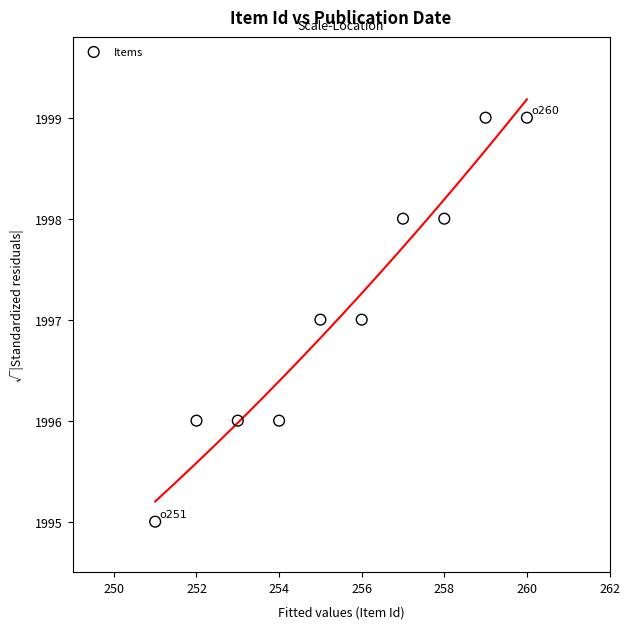

What is the average X value?

256